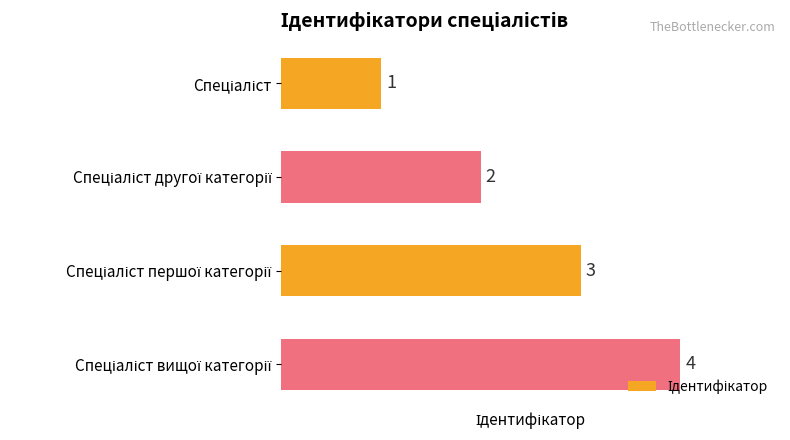

What is the difference between the maximum and minimum values?

3